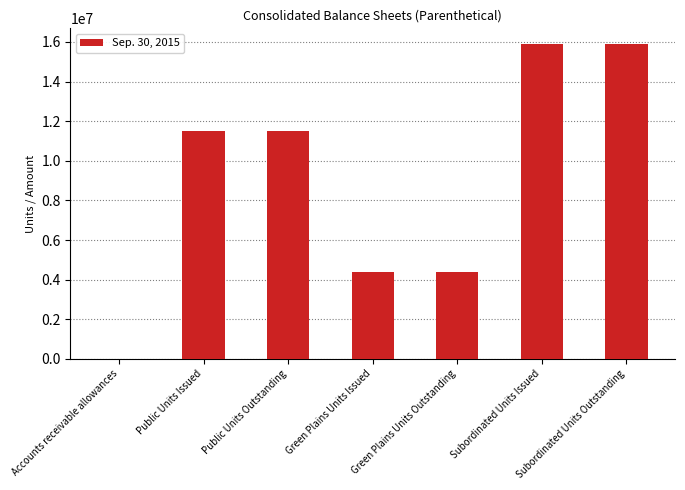

Reading left to right, extract all data points from this chart.

1	11510089	11510089	4389642	4389642	15889642	15889642